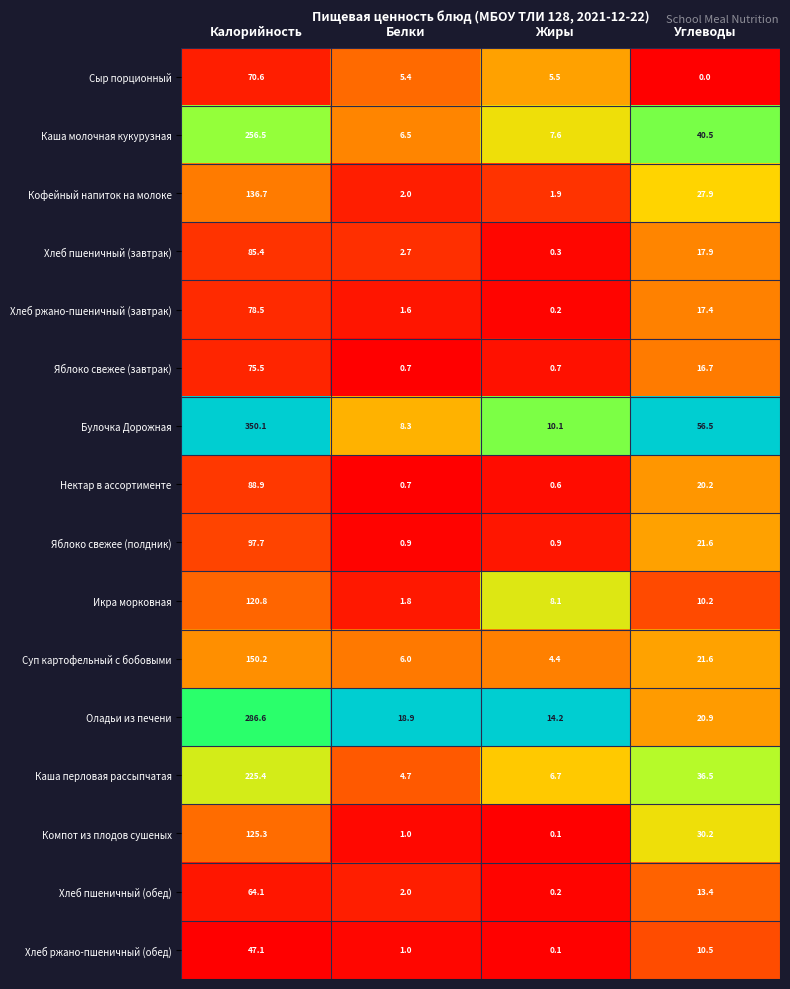

Which series has the largest range (max minus min)?

Булочка Дорожная